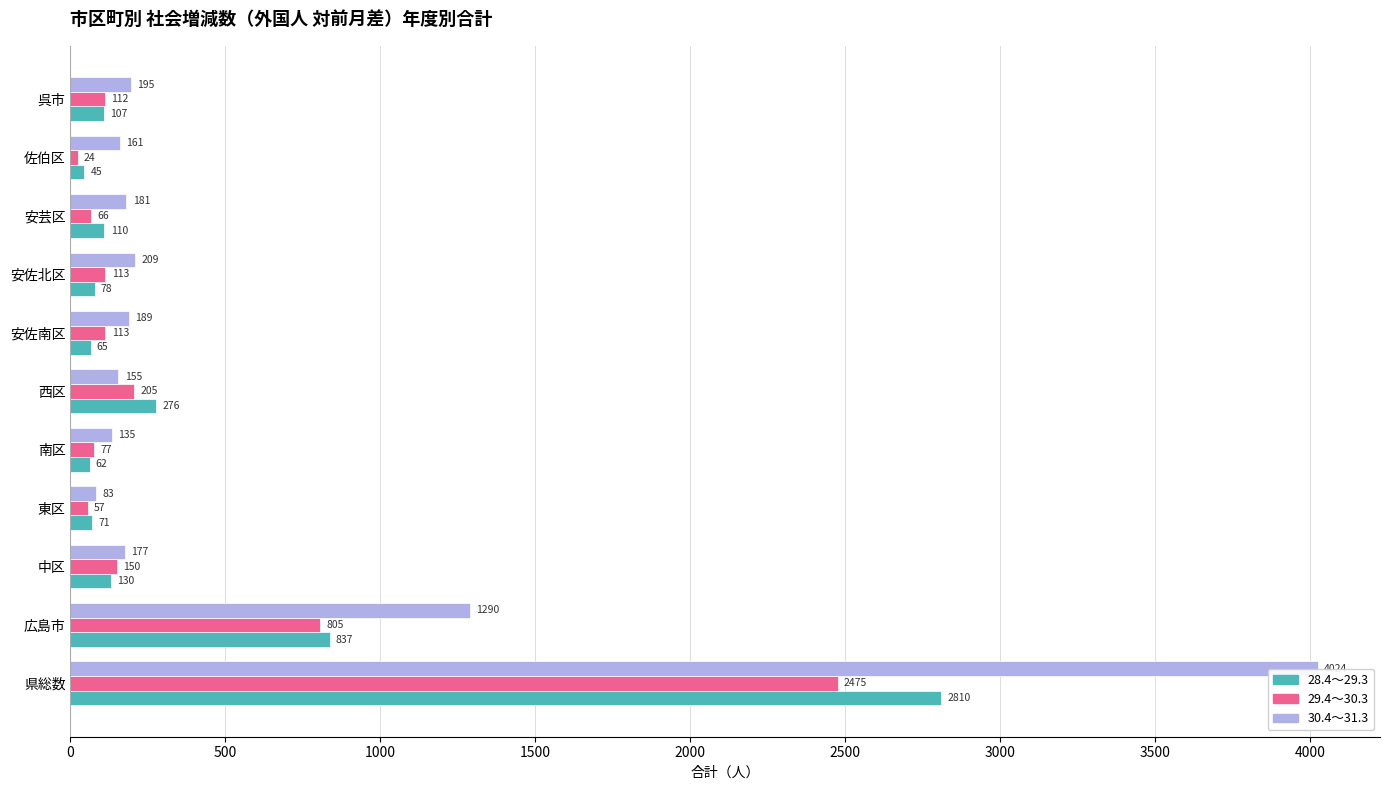

How many data points does each series have?

11